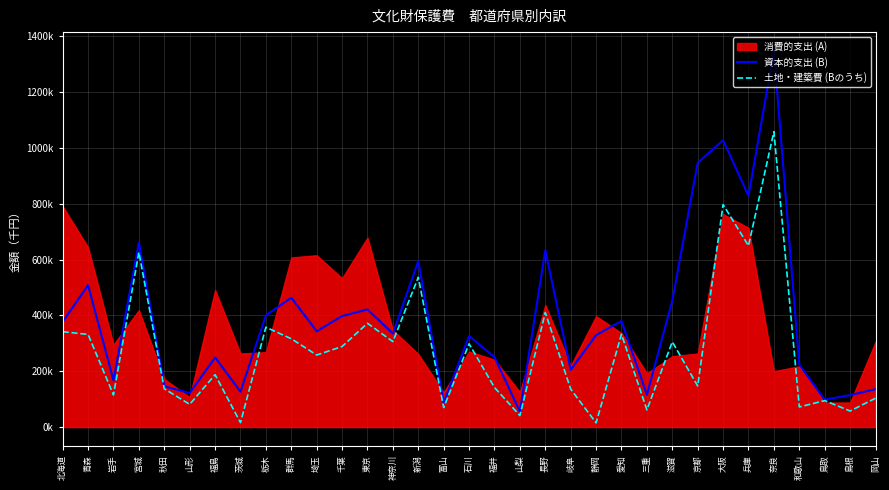

What is the difference between the 資本的支出 (B) values at 山形 and 新潟?

472666